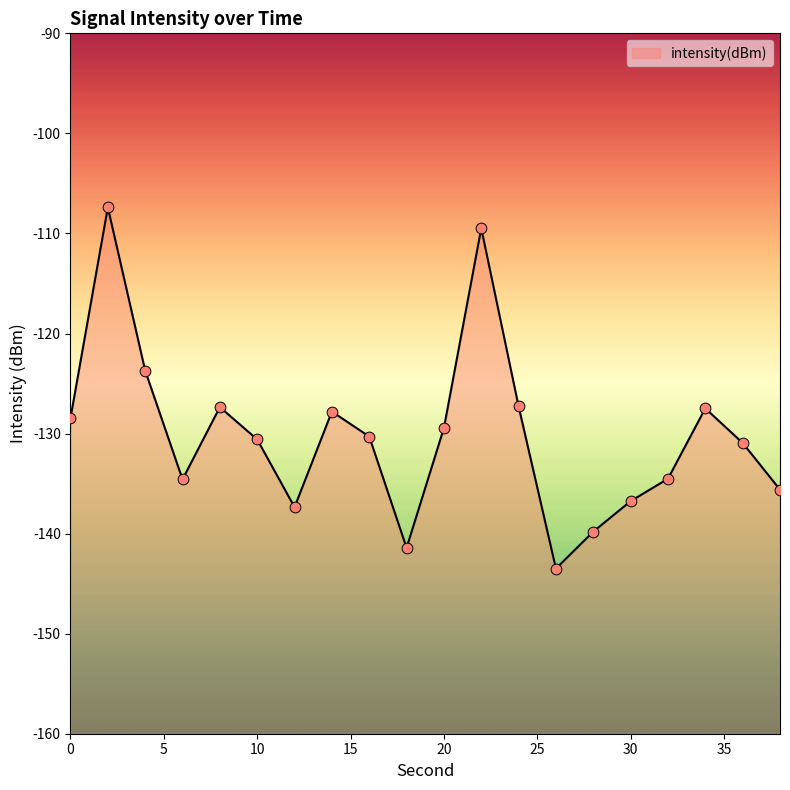

What is the change in value from 14 to 38?

-7.8